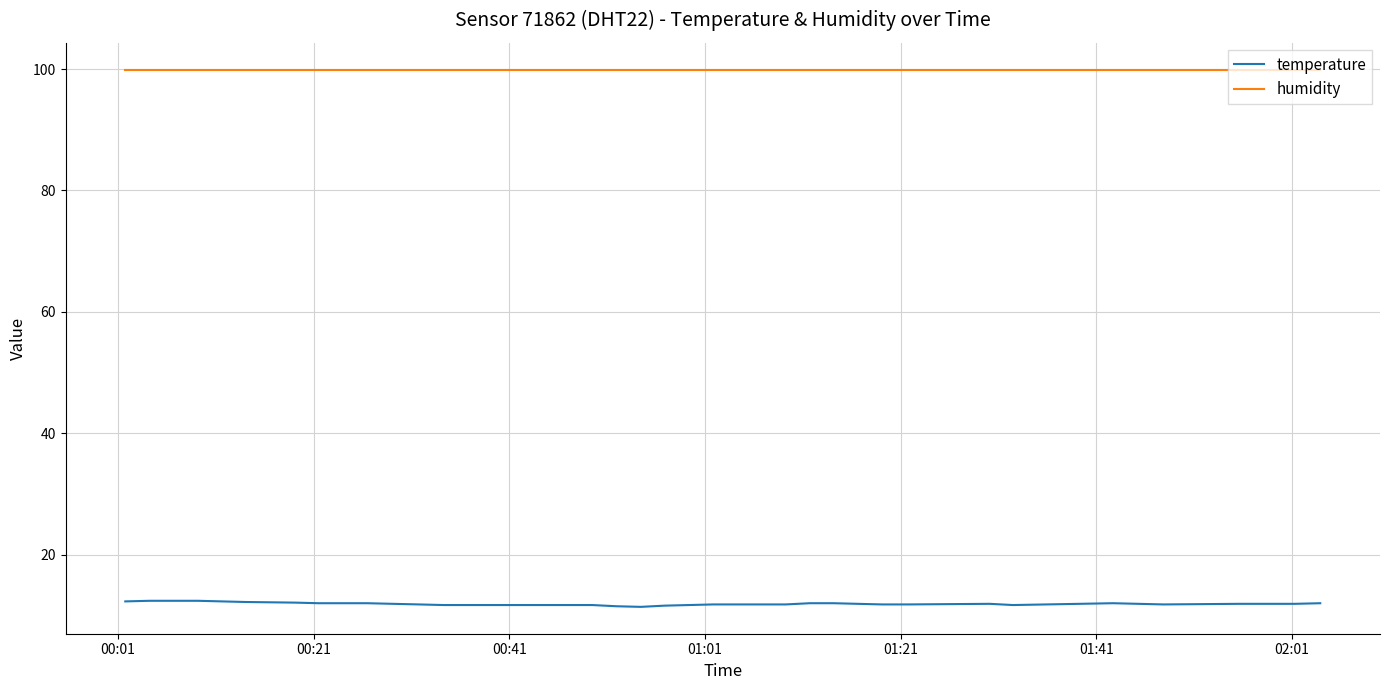

True or false: humidity and temperature cross at least once.

False